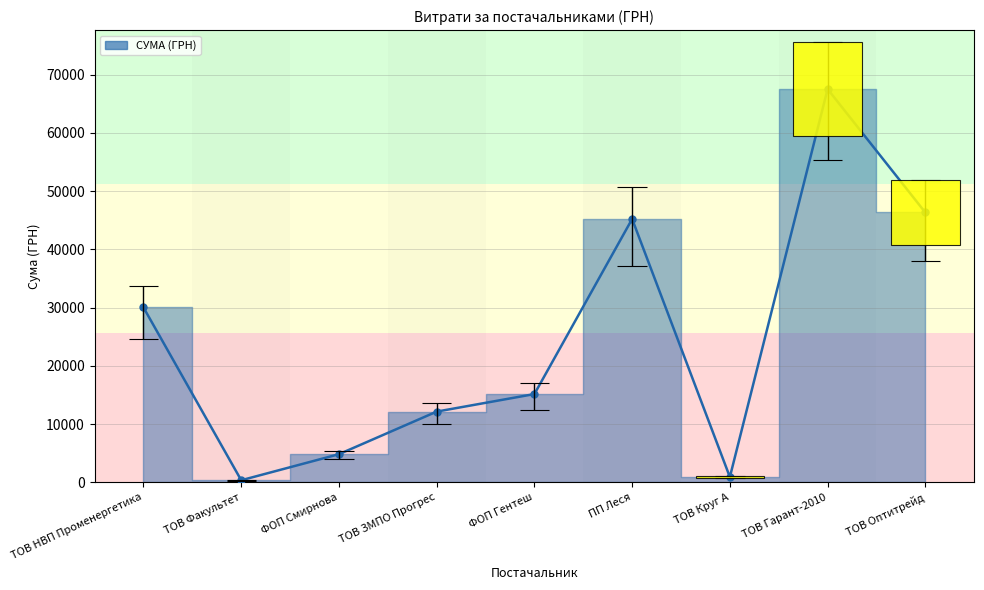

Rank the categories by value from lowest to highest.

ТОВ Факультет, ТОВ Круг А, ФОП Смирнова, ТОВ ЗМПО Прогрес, ФОП Гентеш, ТОВ НВП Променергетика, ПП Леся, ТОВ Оптитрейд, ТОВ Гарант-2010